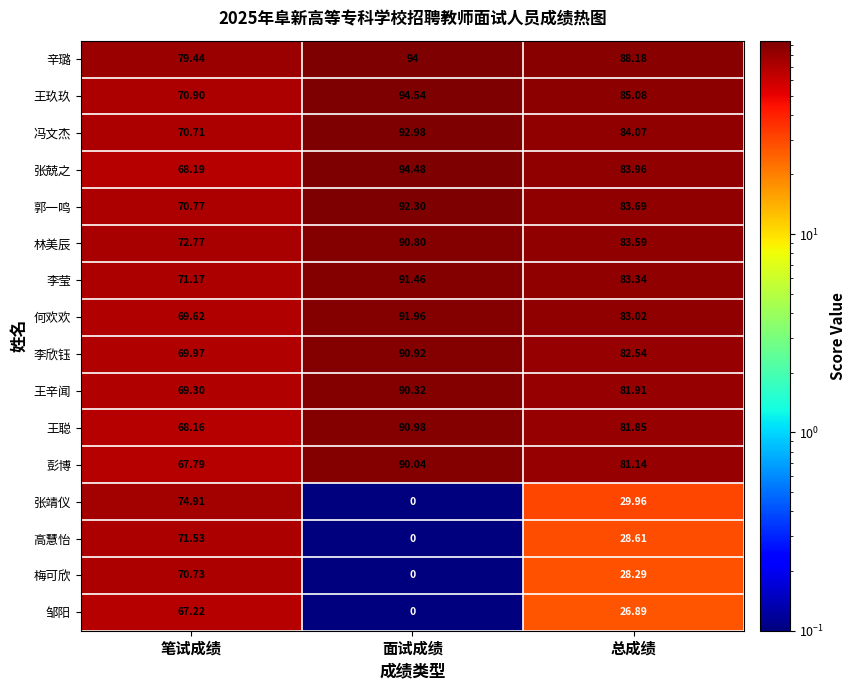

Count the number of categories in the chart.

3